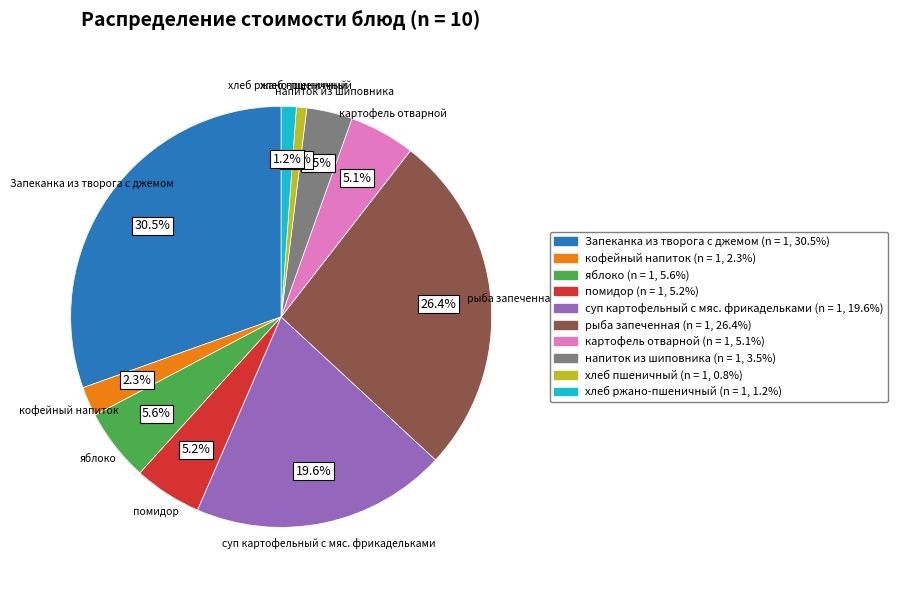

Which slice is the largest?

Запеканка из творога с джемом